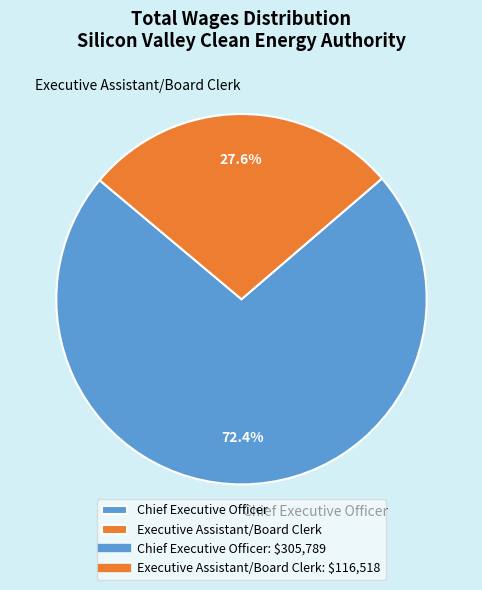

What portion of the pie excludes Chief Executive Officer?

27.6%